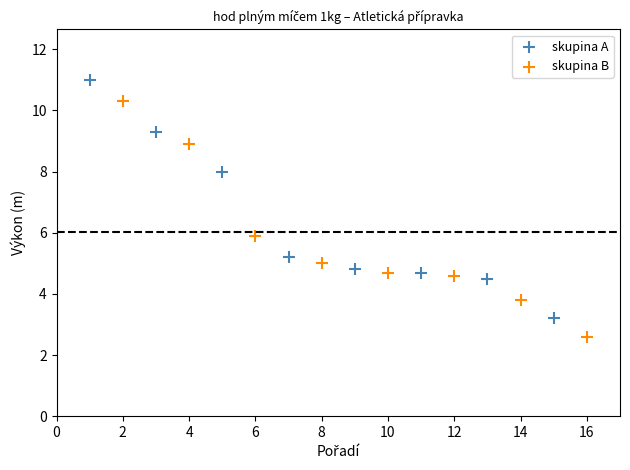

Which series has the largest Y range (max minus min)?

skupina A